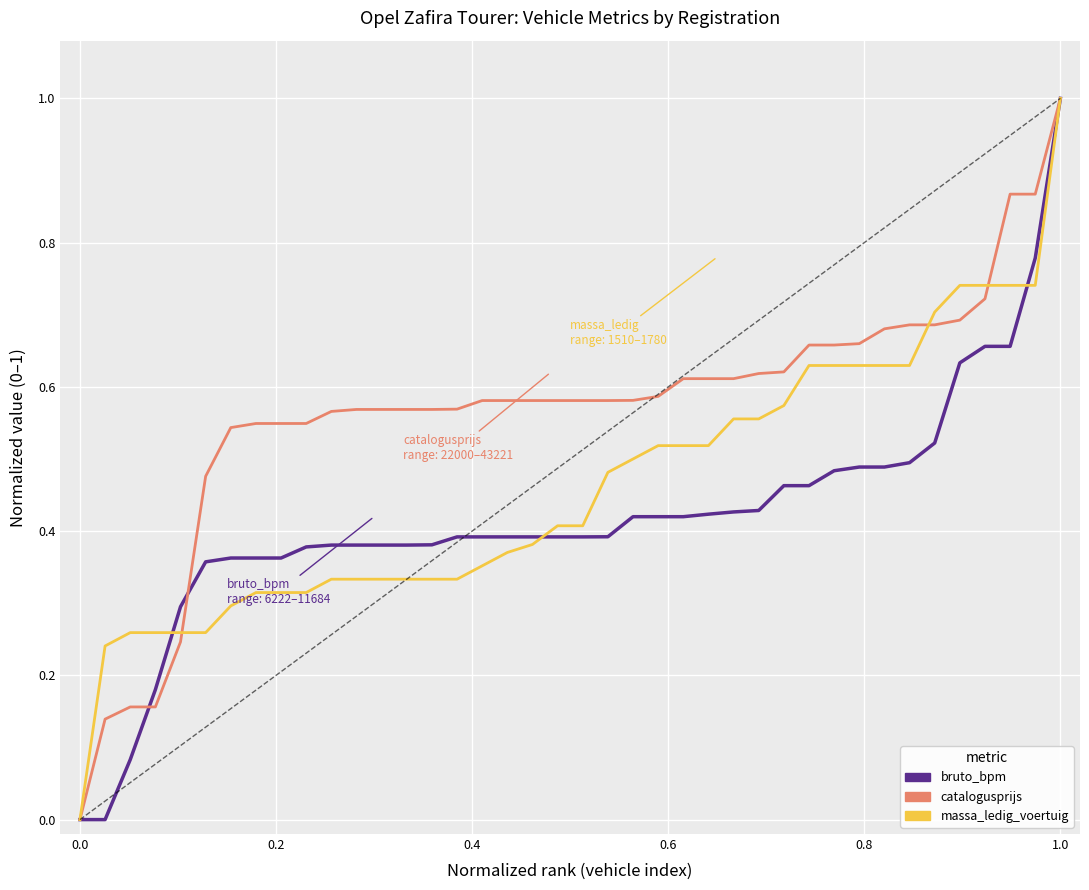

List the series in order of their overall mean, lowest first.

bruto_bpm, massa_ledig_voertuig, catalogusprijs